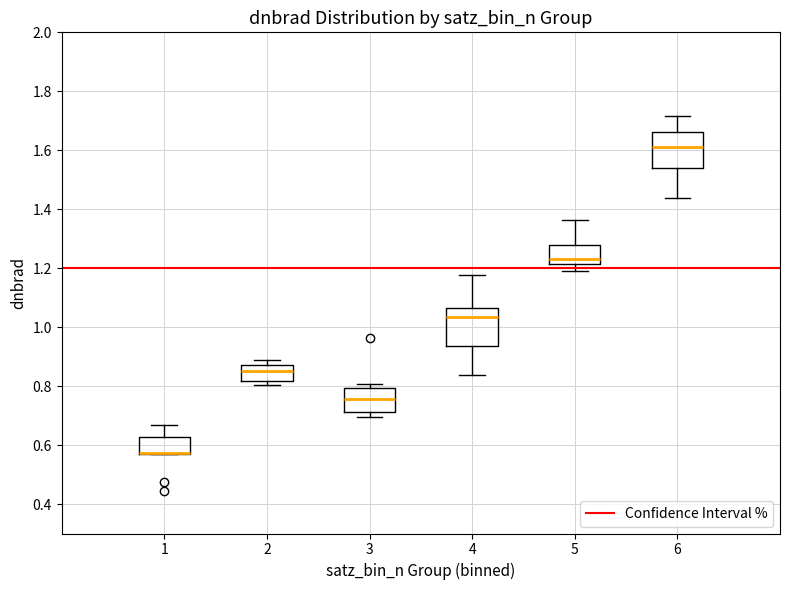

Where is the lower edge of the box at x = 6 on the y-axis? The values are not printed on the chart, so give them approximately, as read against the axis.

1.54